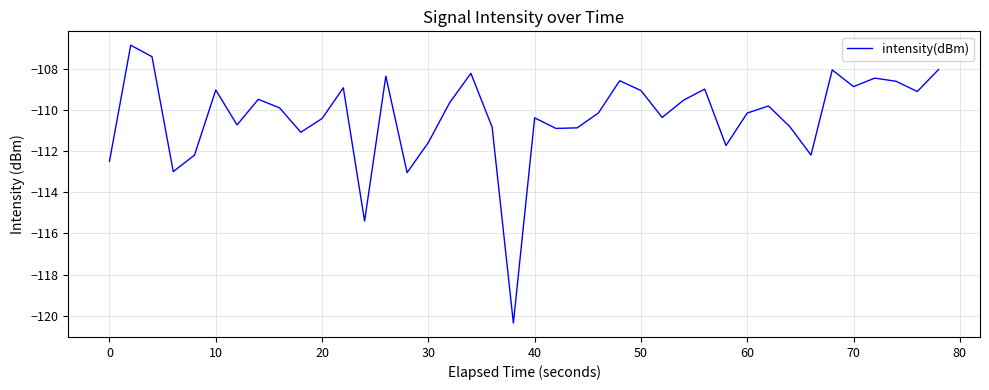

What is the maximum value shown in the chart?

-106.9